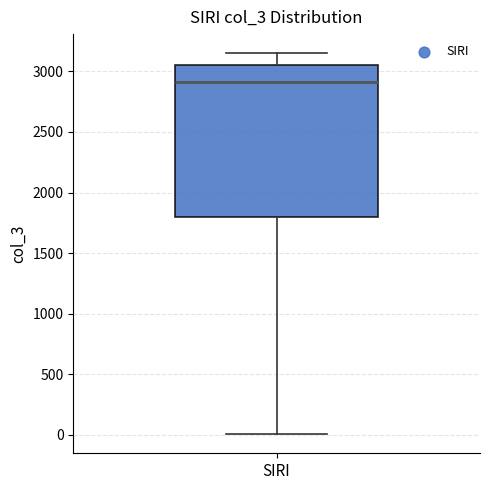

Transcribe this box plot: give where the median line is, the range the box spans, and where the two whiskers end, as read against the y-axis. The values are not printed on the chart, so give them approximately, as read against the axis.

median 2900, box 1800 to 3050, whiskers 0 to 3150